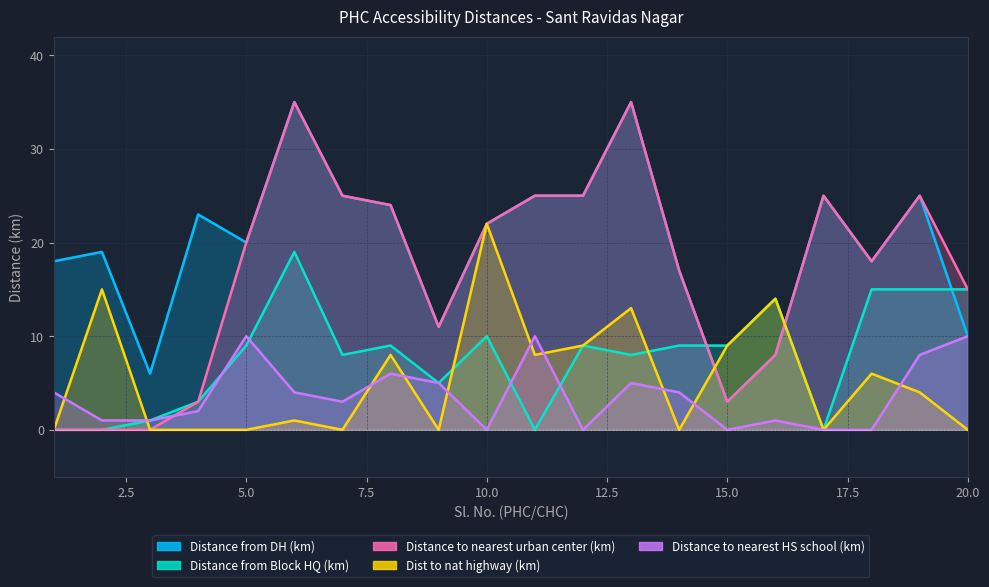

True or false: Dist to nat highway (km) has more than 2 interior local peaks.

True